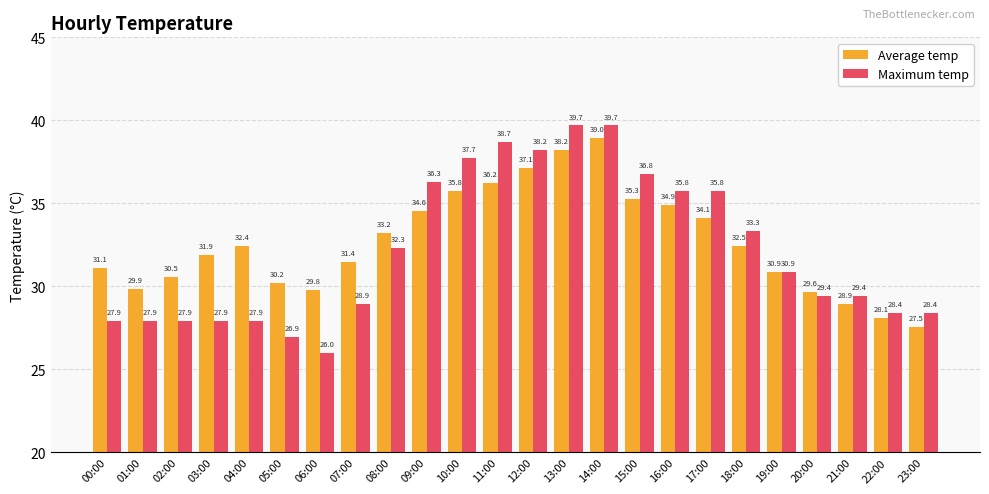

What is the difference between the second highest and second lowest values in the Maximum temp series?

12.7